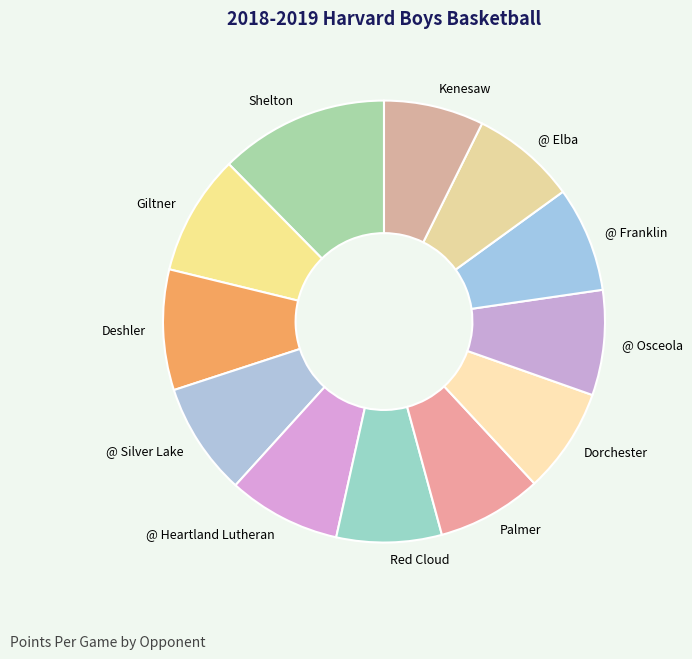

Combined, do @ Heartland Lutheran and Giltner account for over 50%?

No